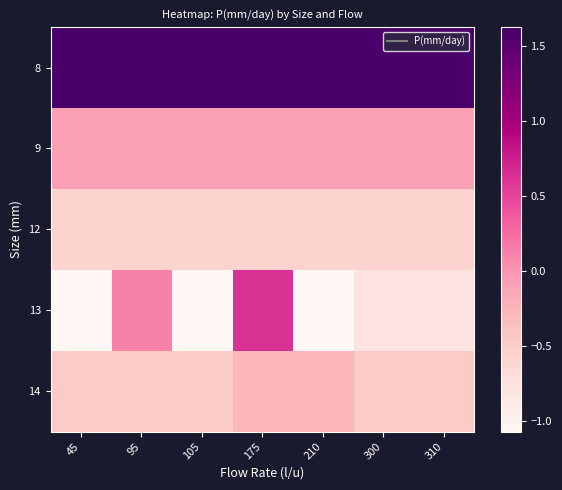

What is the total value across all series at 95?

0.6